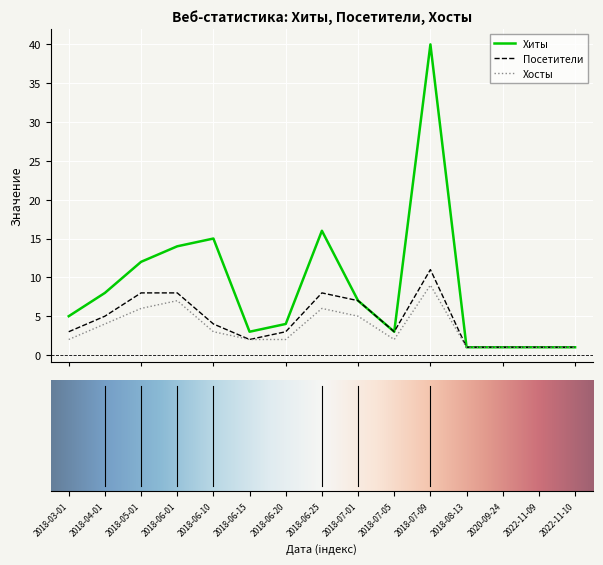

Which series has the largest total across all categories?

Хиты